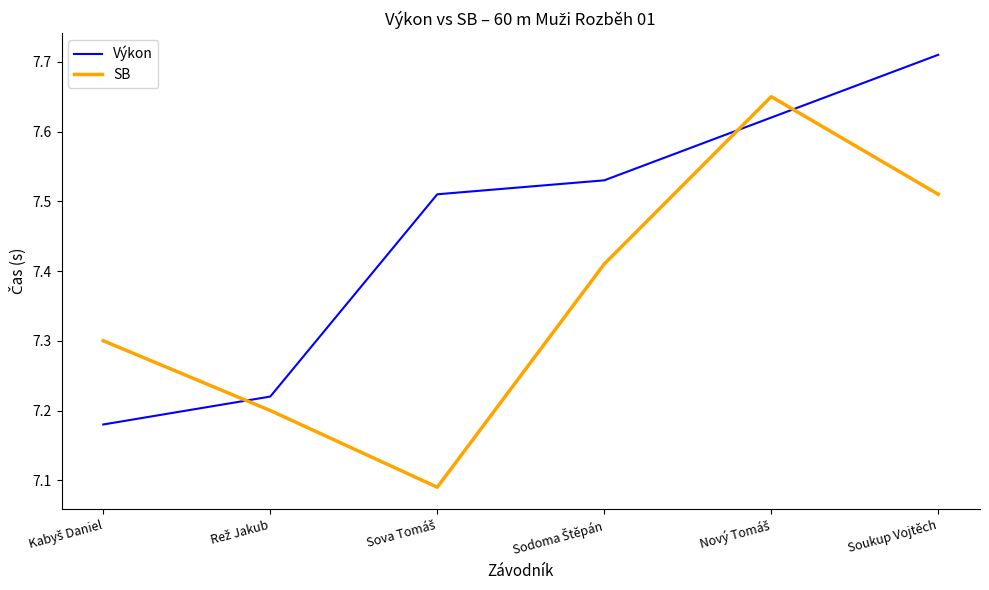

What position from the left is Soukup Vojtěch?

6